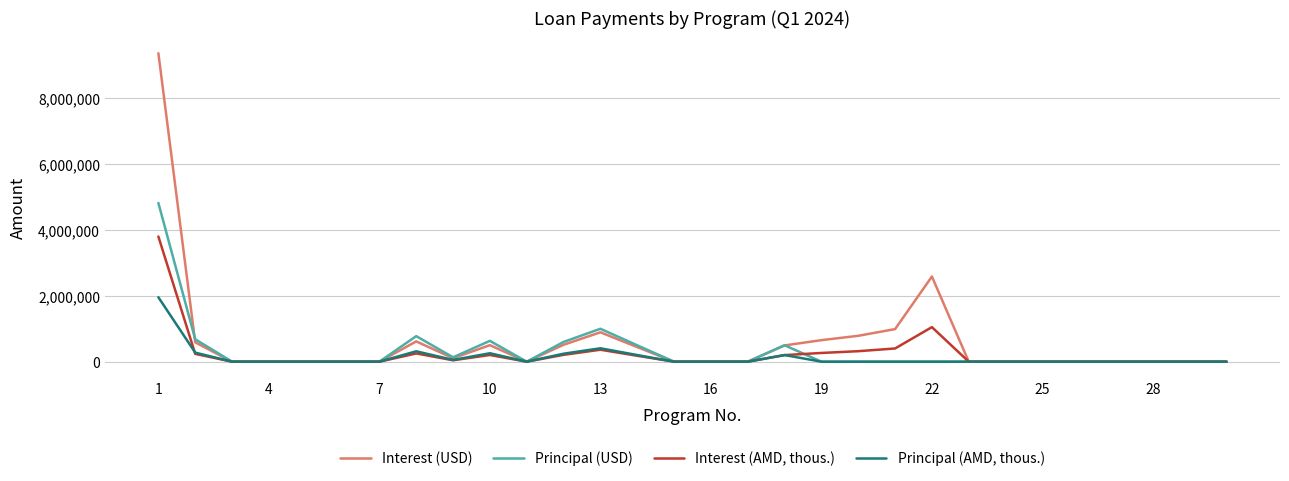

Which series has the largest range (max minus min)?

Interest (USD)